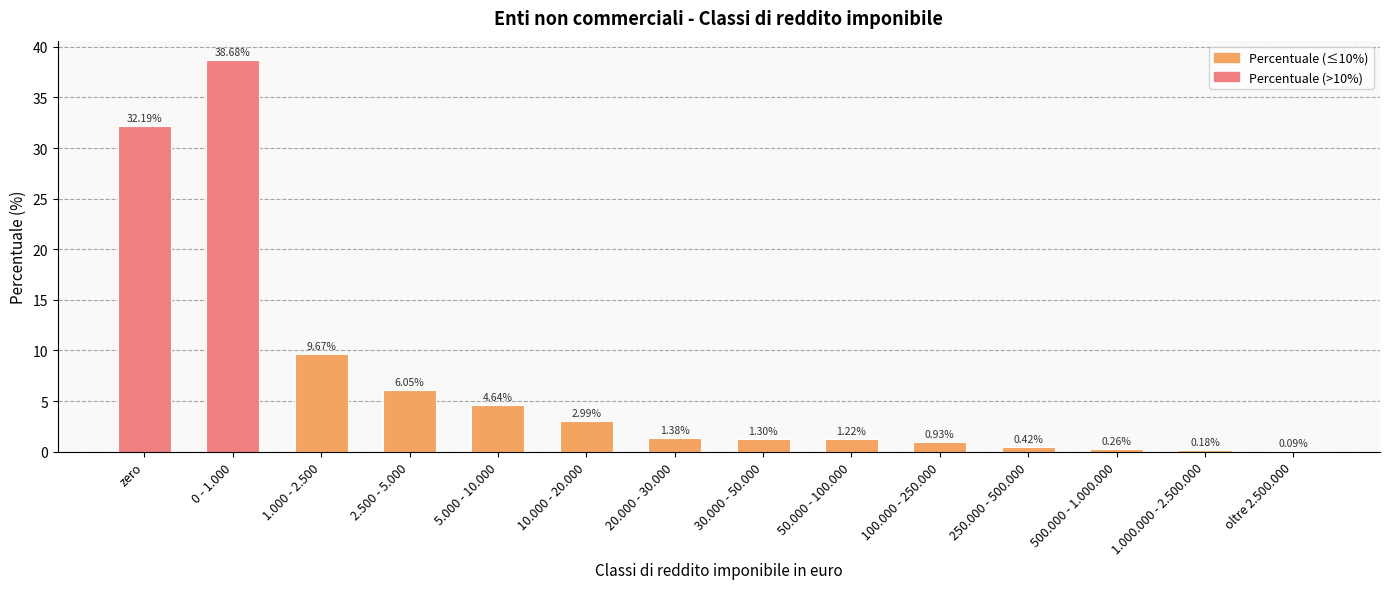

What is the sum of all values?

100.0